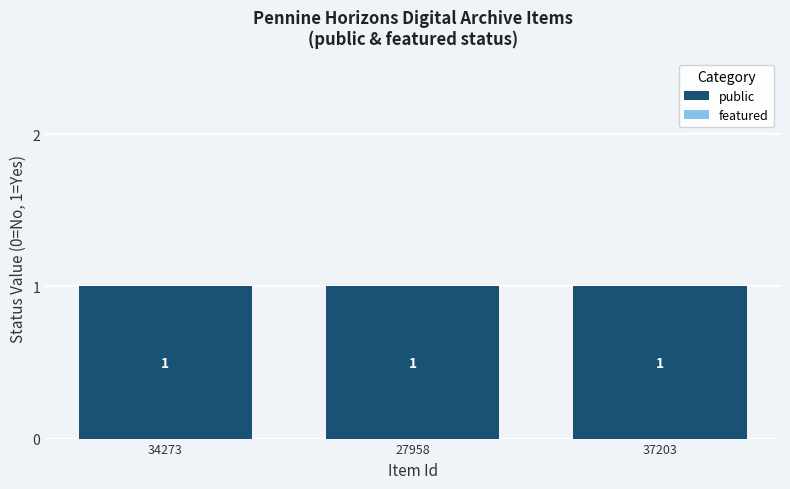

At which label is featured closest to 0?

34273